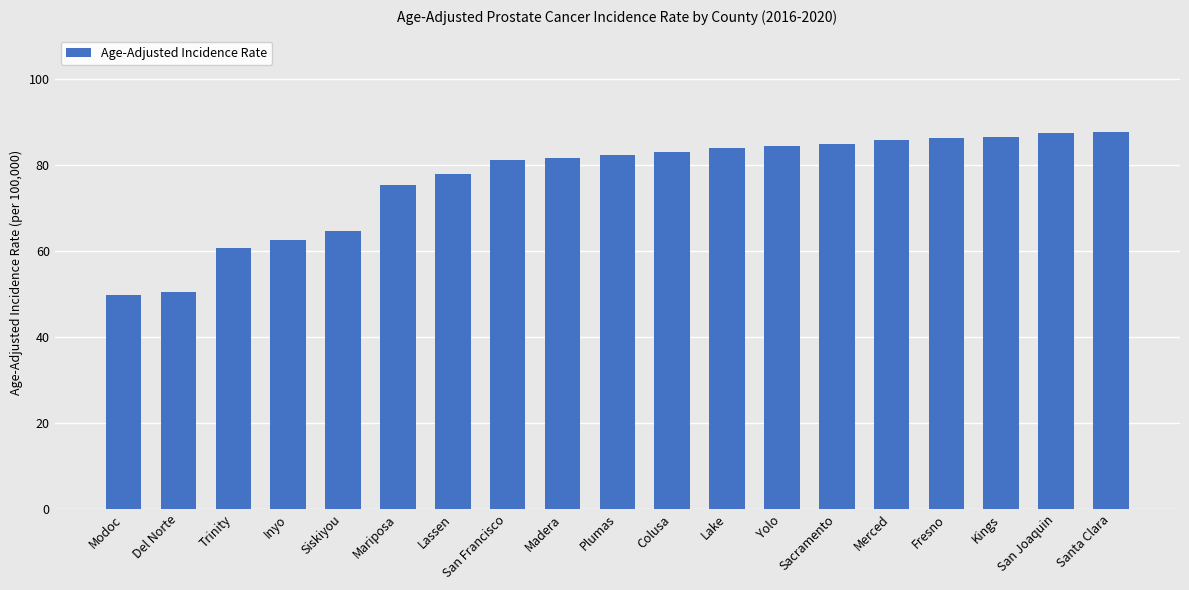

Where does the data first go above 82?

Plumas